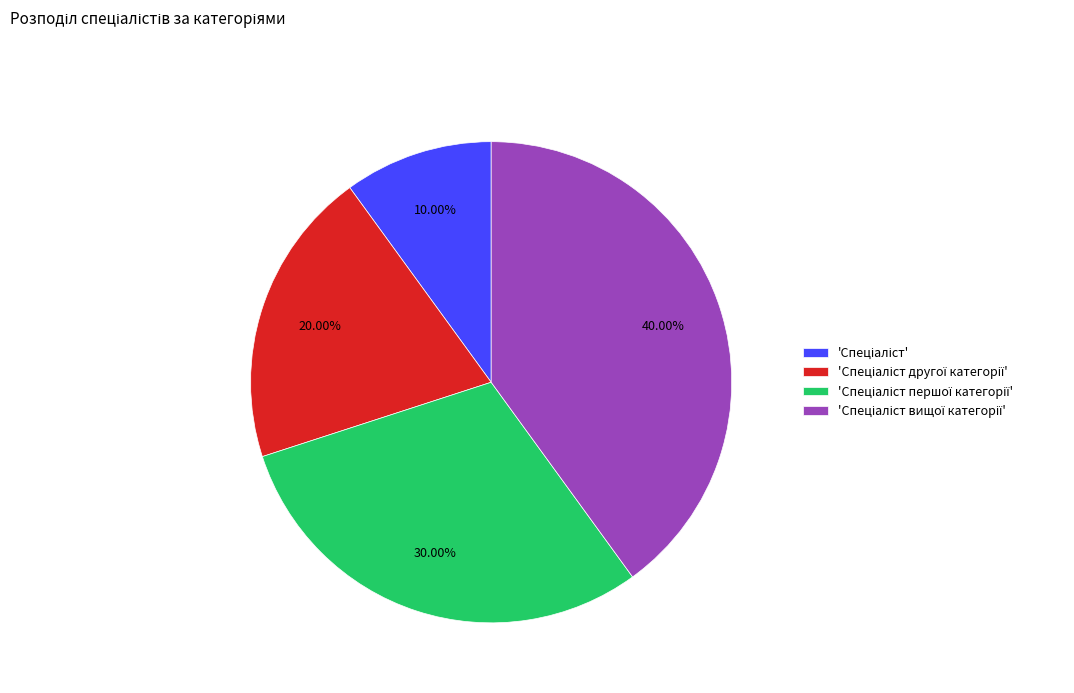

Does any single category account for the majority?

No